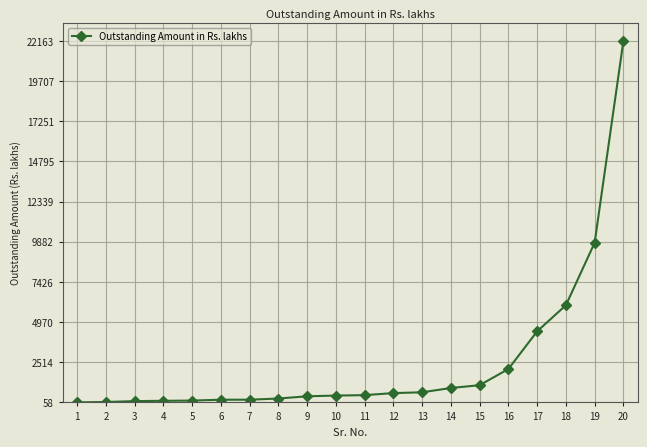

What is the maximum value shown in the chart?

22162.9